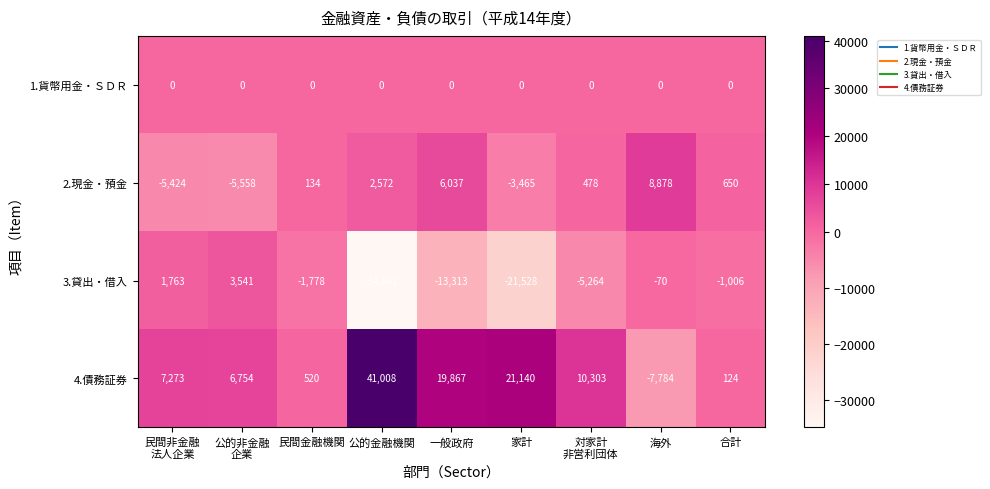

At which category is the sum across all series the highest?

一般政府